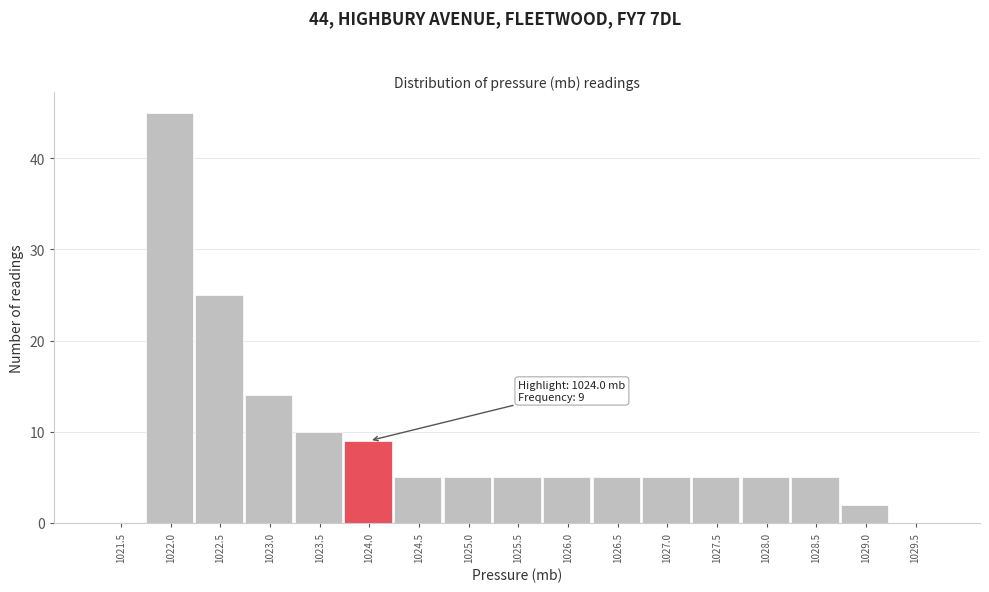

Reading right to left, transcribe all the data shown in this chart.

1029.5=0	1029.0=2	1028.5=5	1028.0=5	1027.5=5	1027.0=5	1026.5=5	1026.0=5	1025.5=5	1025.0=5	1024.5=5	1024.0=9	1023.5=10	1023.0=14	1022.5=25	1022.0=45	1021.5=0